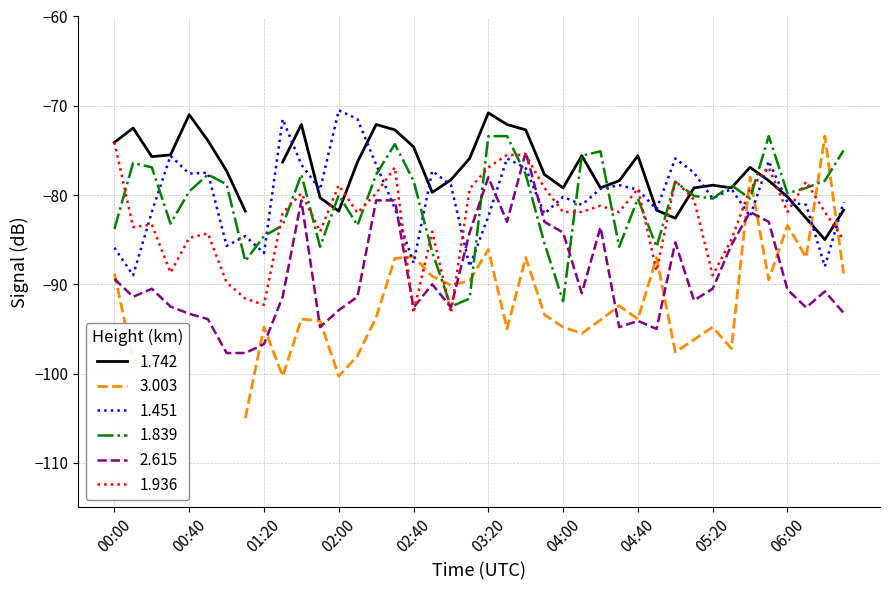

Is the value of 2.615 at 01:20 greater than the value of 1.936 at 05:20?

No